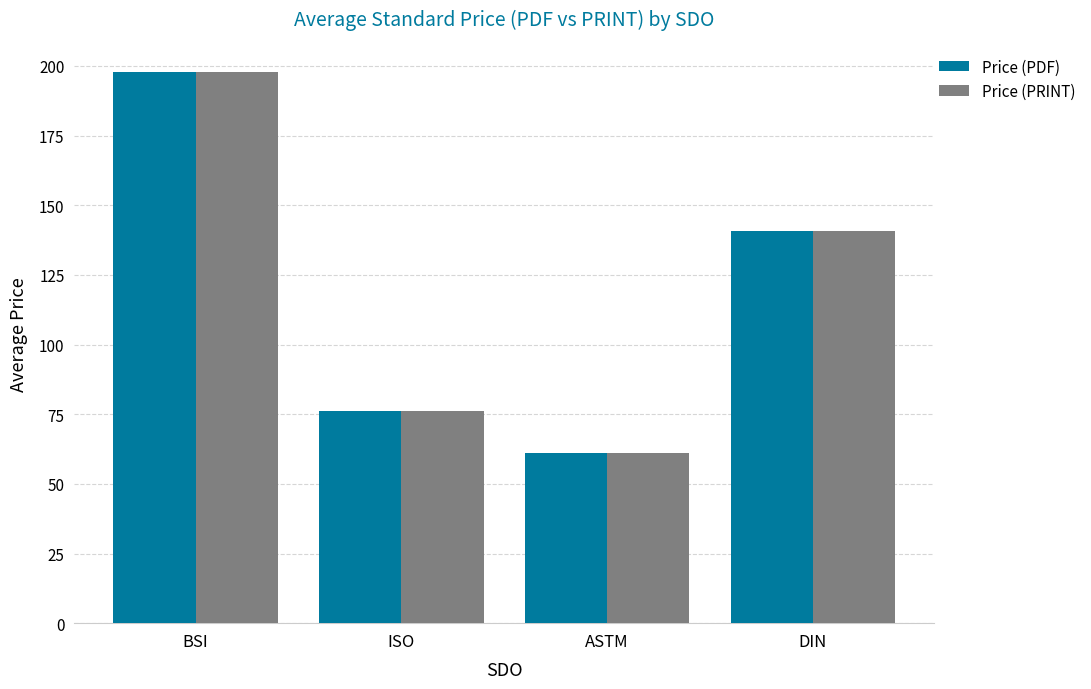

Is the value of Price (PDF) at BSI greater than the value of Price (PRINT) at ASTM?

Yes